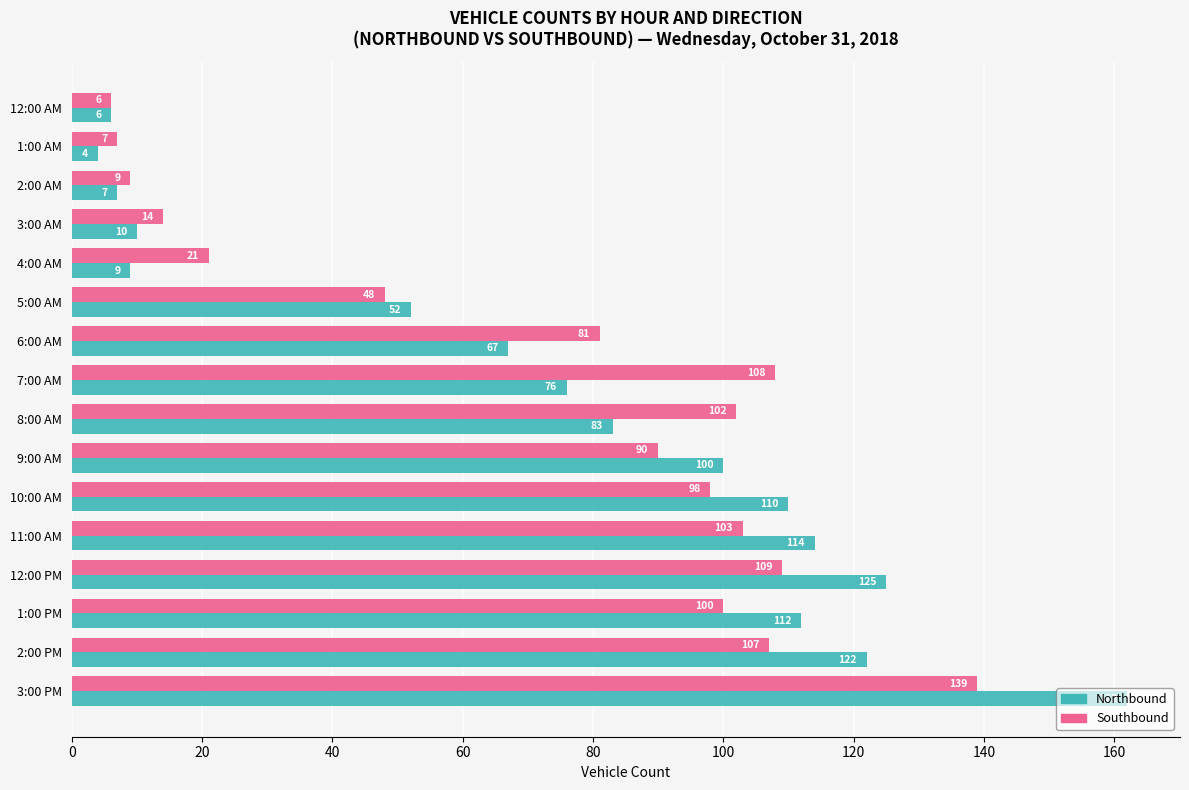

What is the average value of the Southbound series?

71